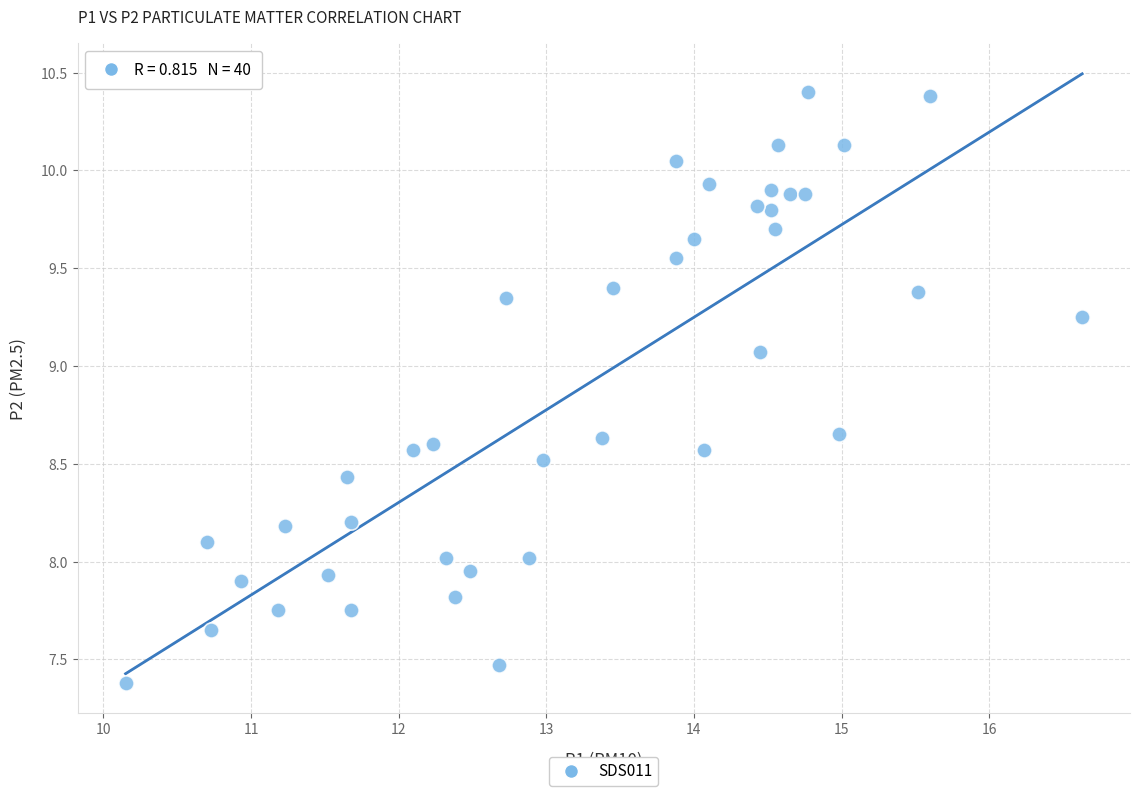

What is the range of Y values (max minus min)?

3.0